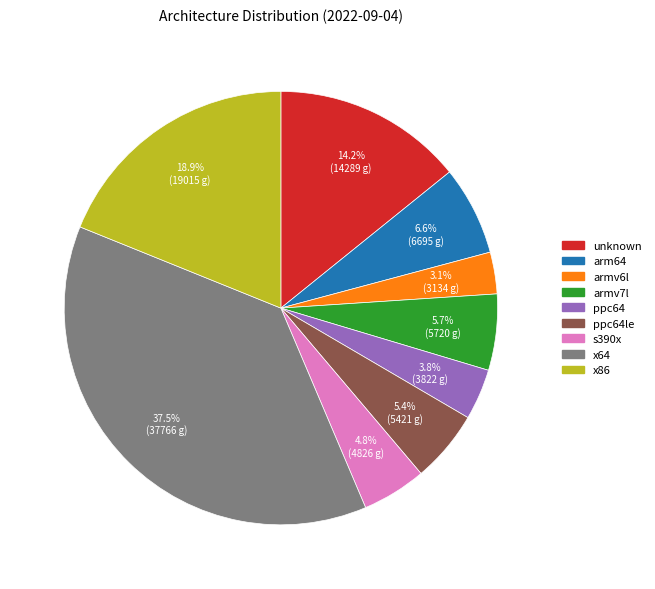

What percentage is the arm64 slice, to the nearest percent?

7%